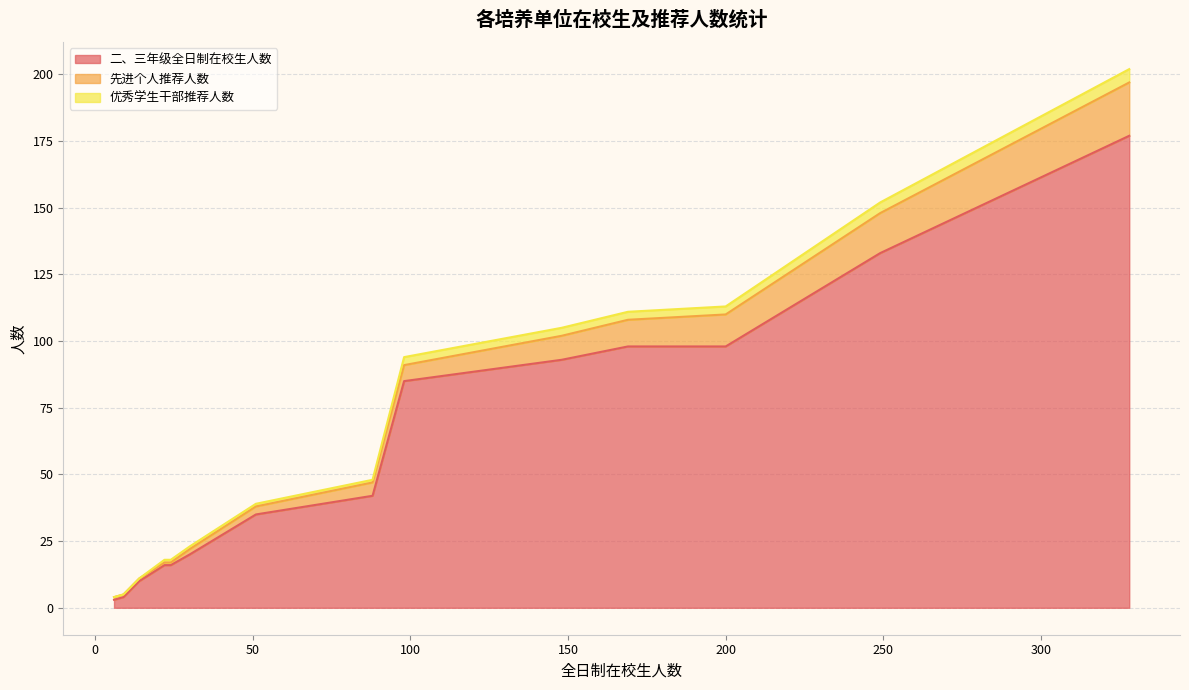

True or false: 优秀学生干部推荐人数 has a value of 3 at 地理与旅游学院.

False